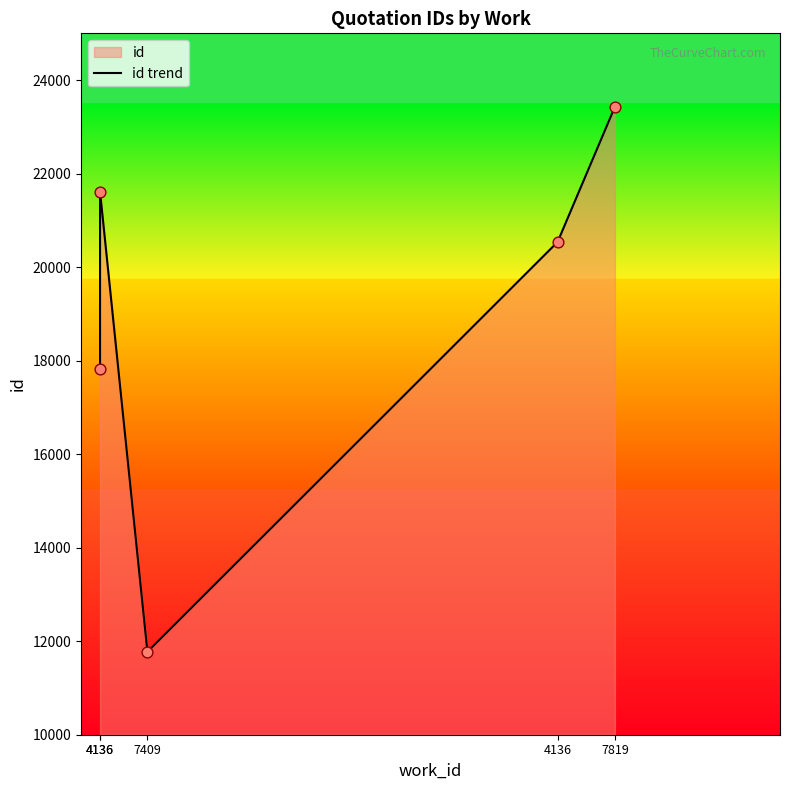

Which has a higher value, 4136 or 4136?

4136